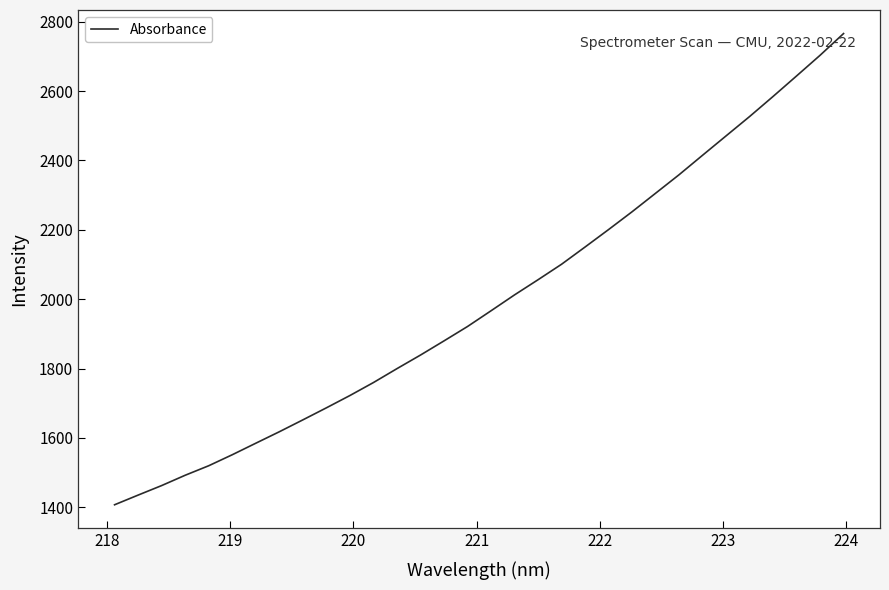

True or false: there are more than 0 points higher than both neighbors.

False